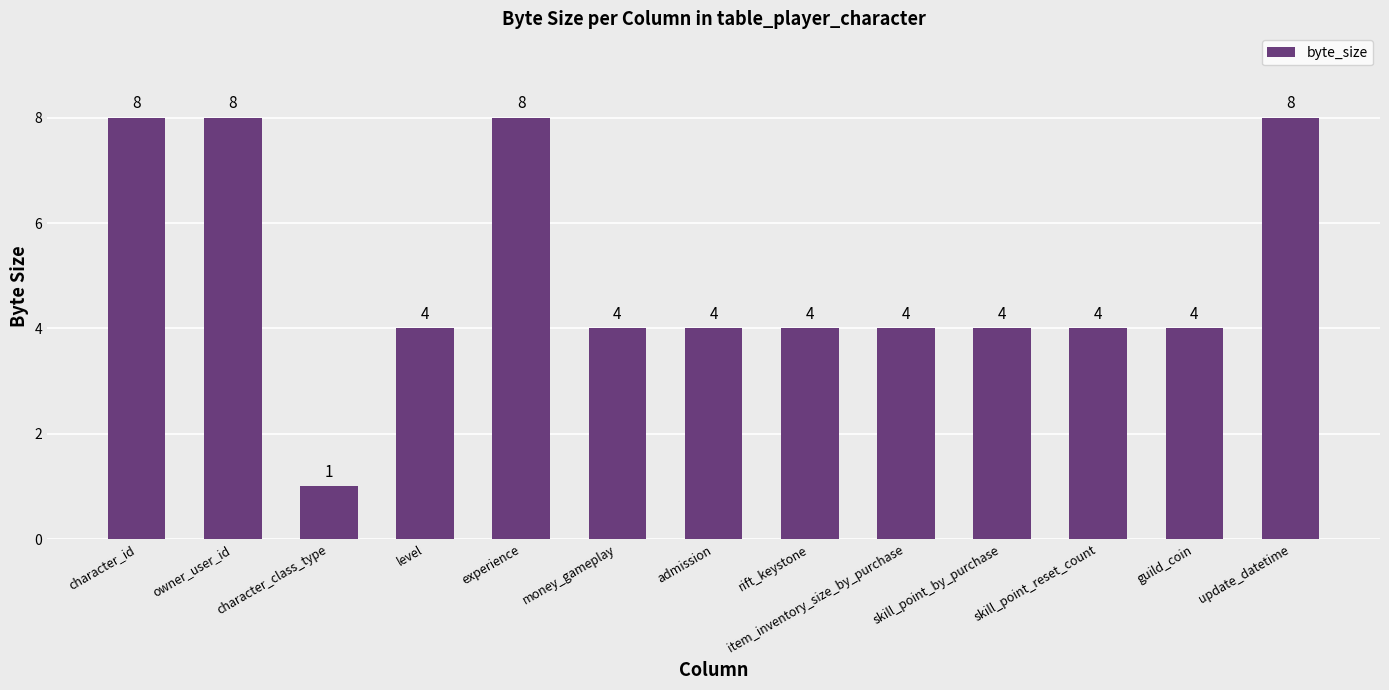

What is the change in value from admission to update_datetime?

+4